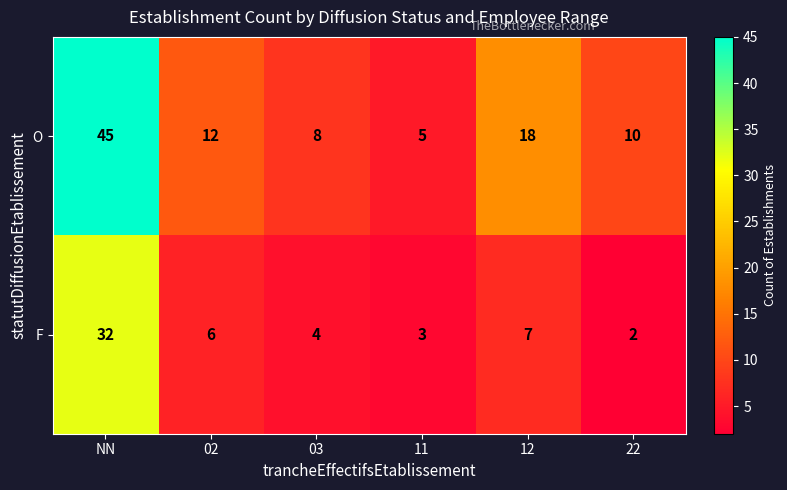

What is the average value of the F series?

9